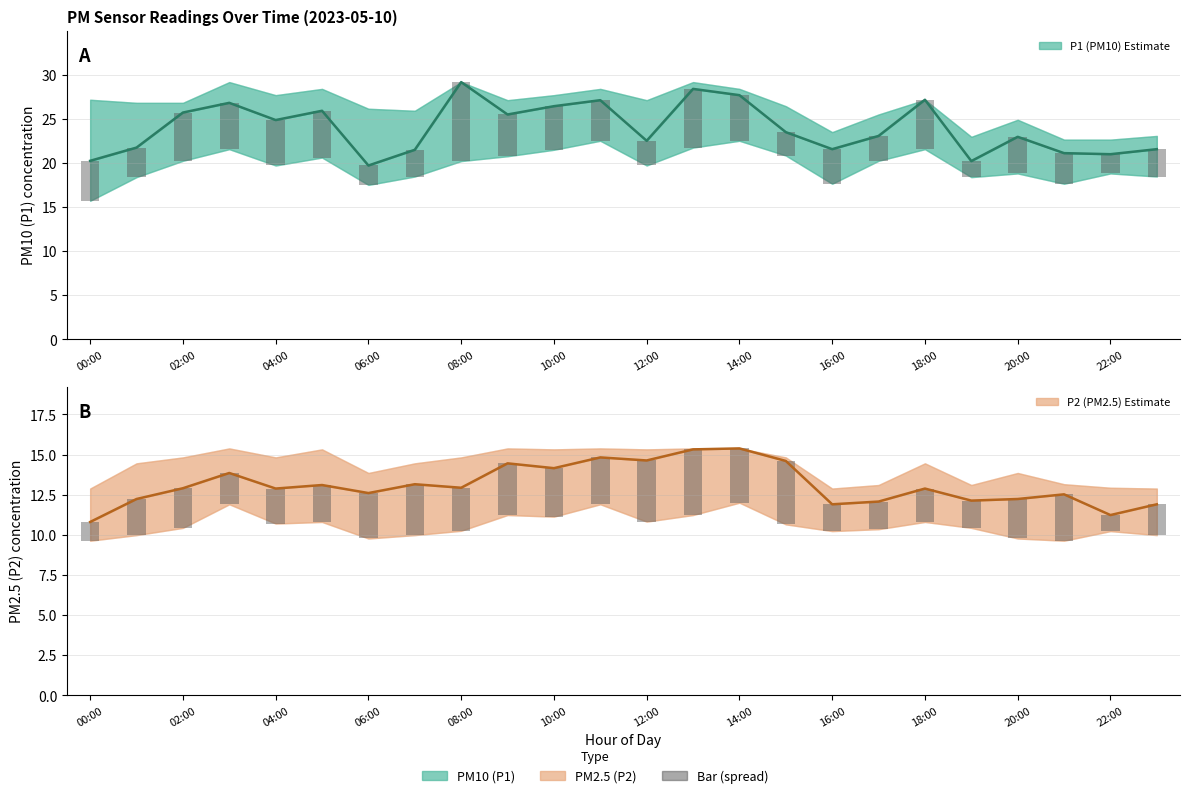

What is the difference between the maximum and second lowest values in the P1 bar series?

6.8